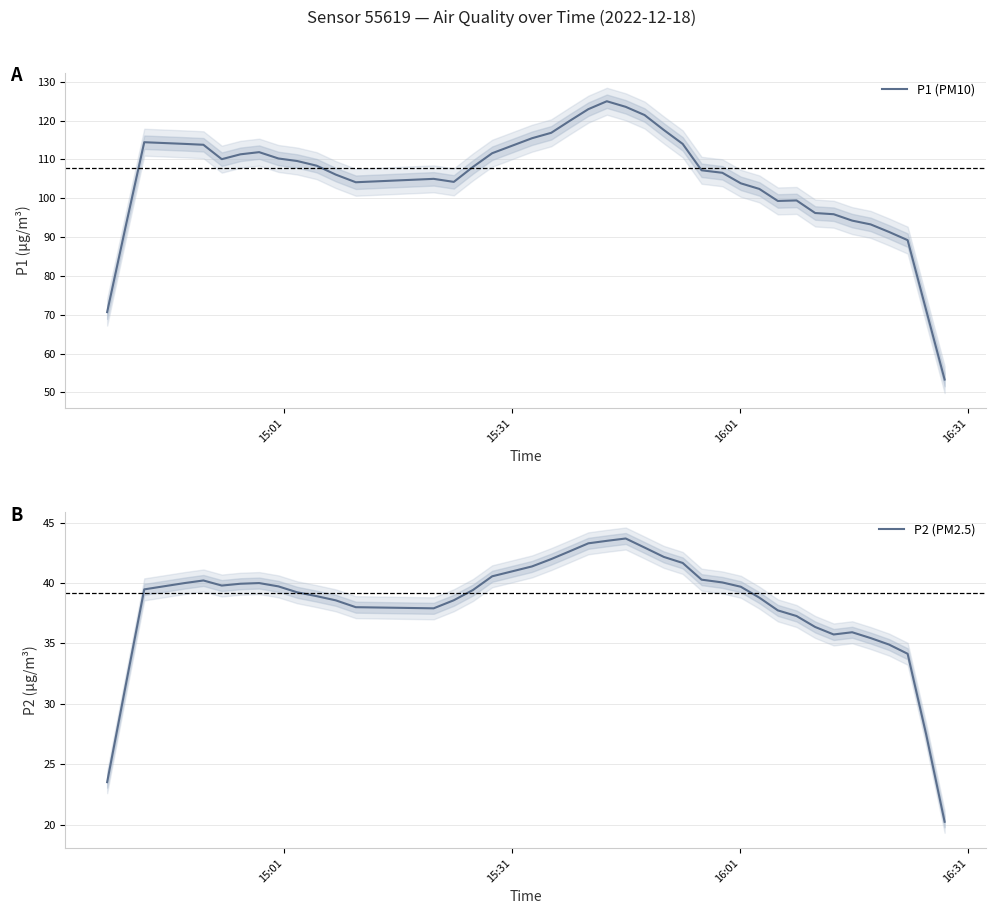

What is the minimum value for P1 (PM10)?

53.3